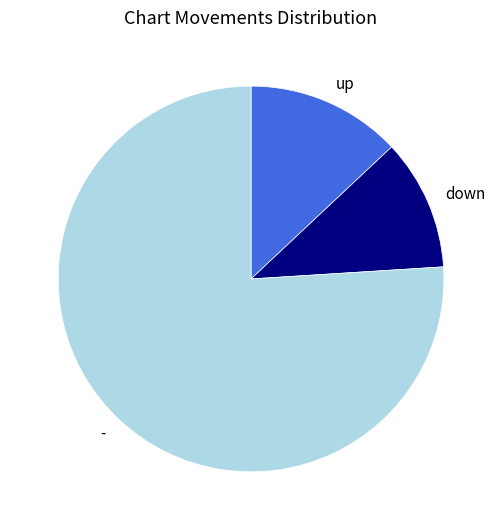

Between - and up, which is larger?

-